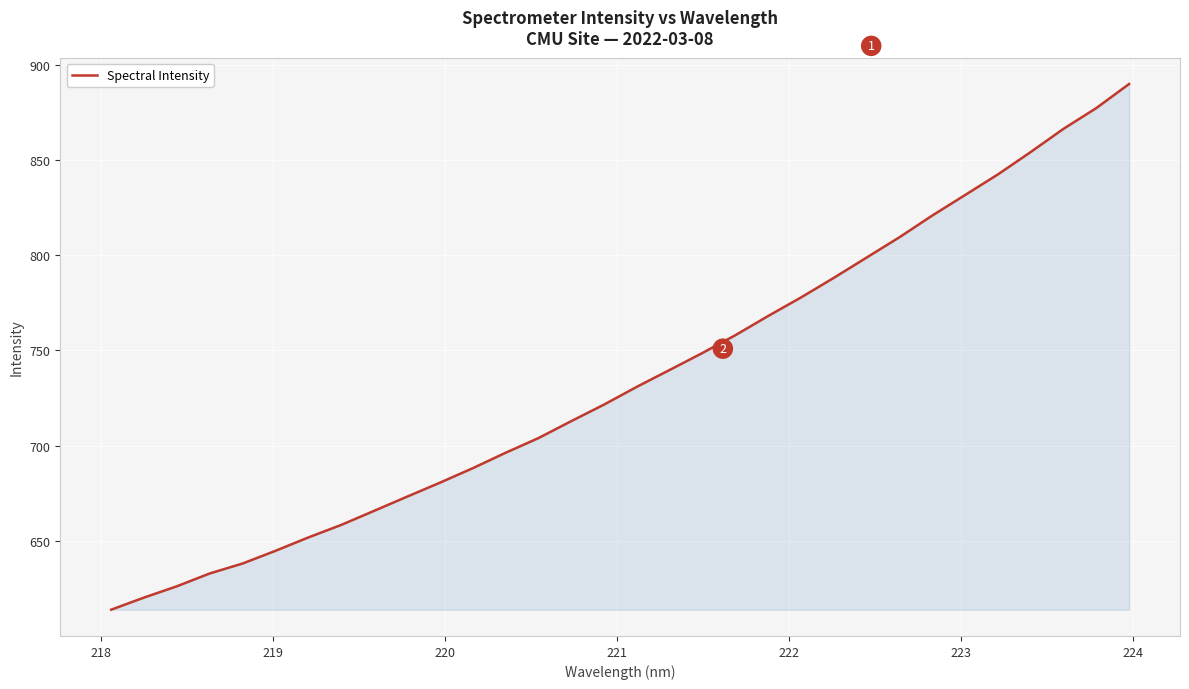

What is the difference between the maximum and minimum values?

276.0